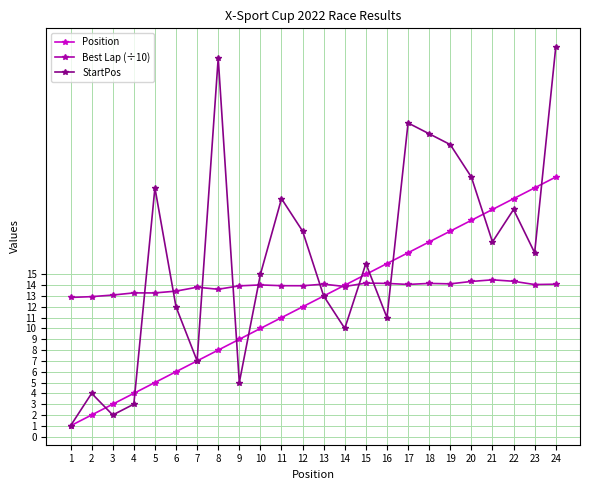

What is the difference between the second highest and minimum values in the Best Lap (÷10) series?

1.5